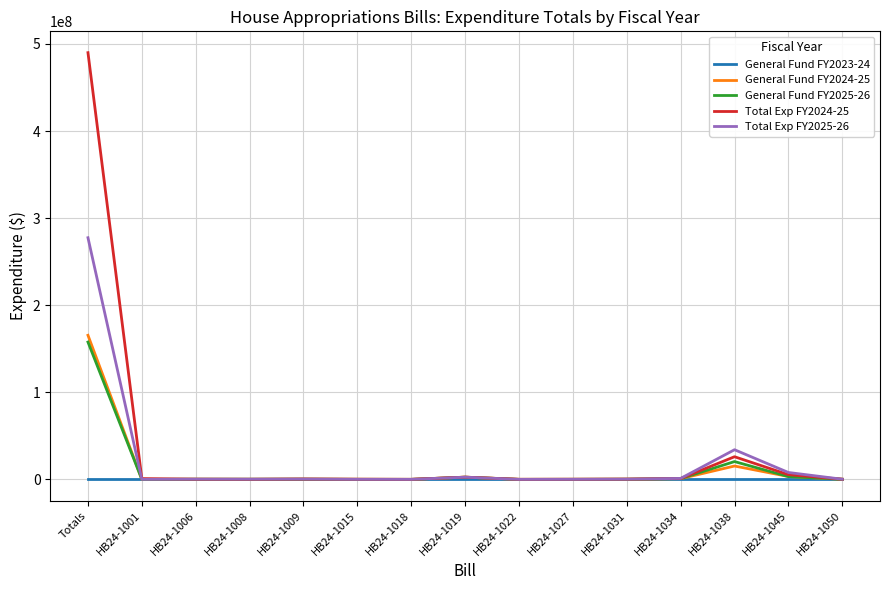

Where is Total Exp FY2024-25 nearest to the value 245008162?

HB24-1038